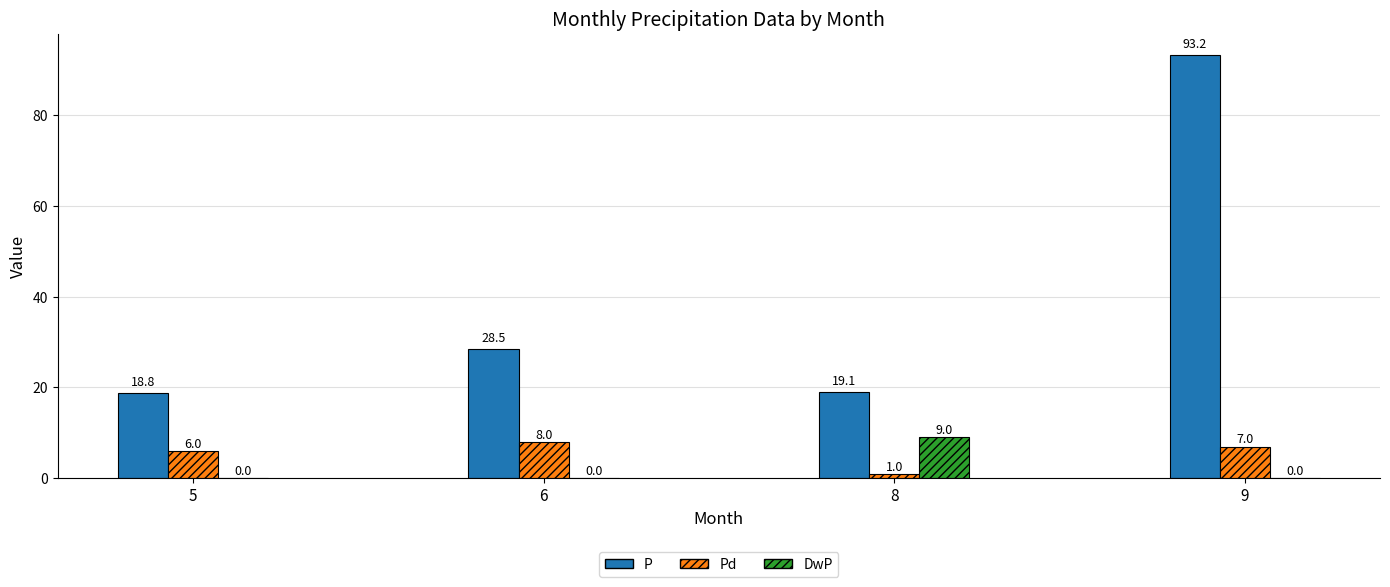

What is the sum of the P values at 9 and 6?

121.7